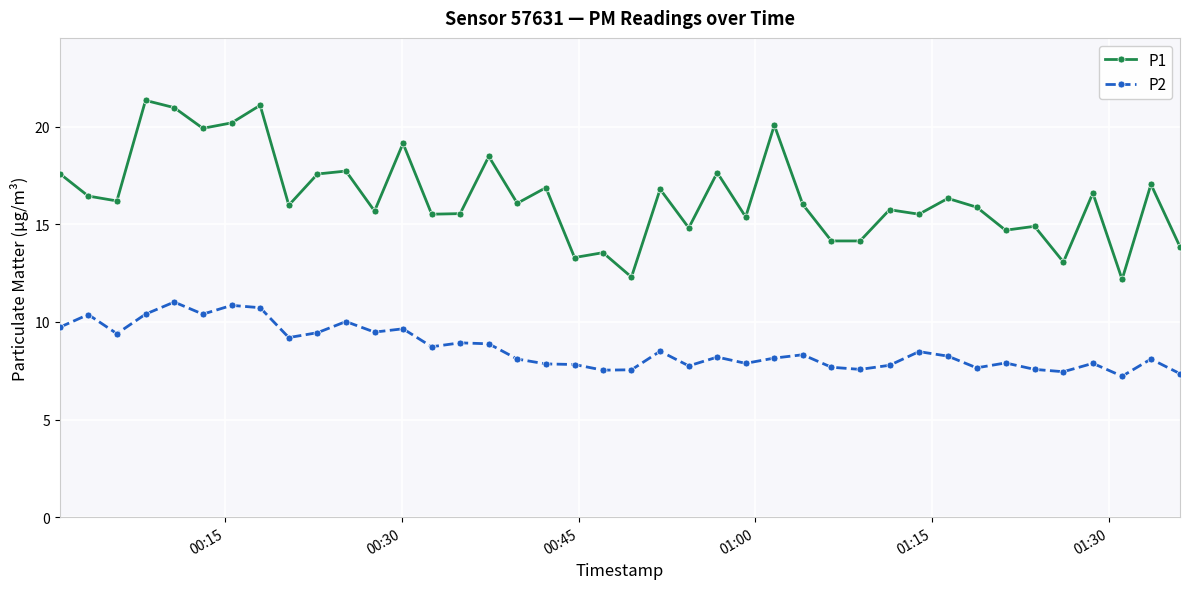

True or false: P2 has more than 0 points higher than both neighbors.

True